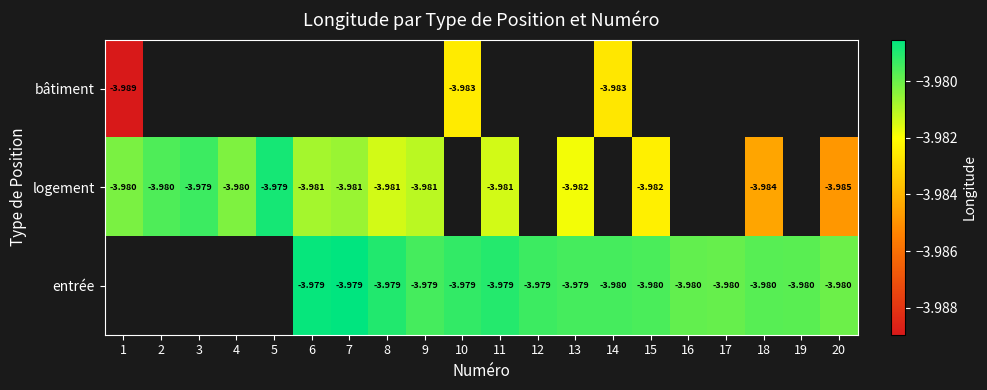

What is the greatest value displayed?

-4.0